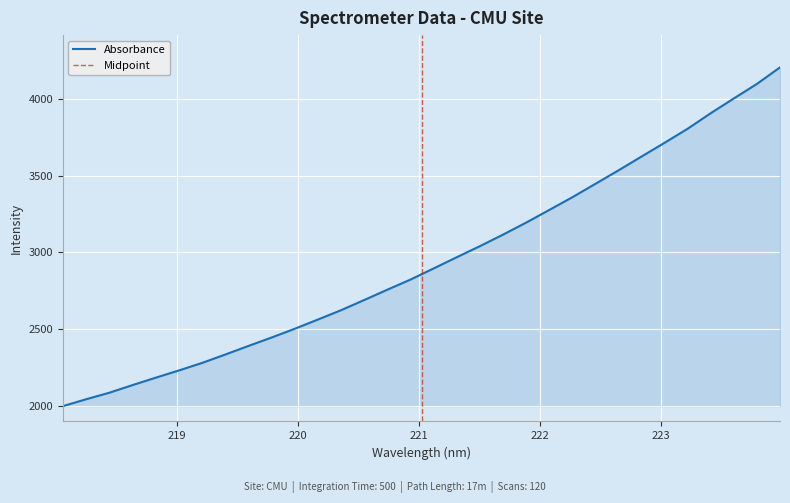

Between 221.1174 and 222.263, which is larger?

222.263